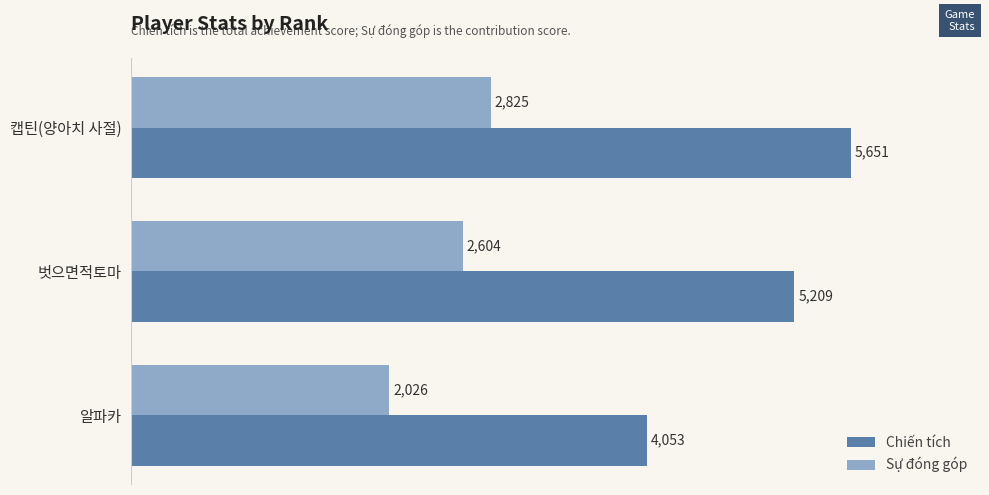

List the labels in order of Chiến tích value, smallest first.

알파카, 벗으면적토마, 캡틴(양아치 사절)